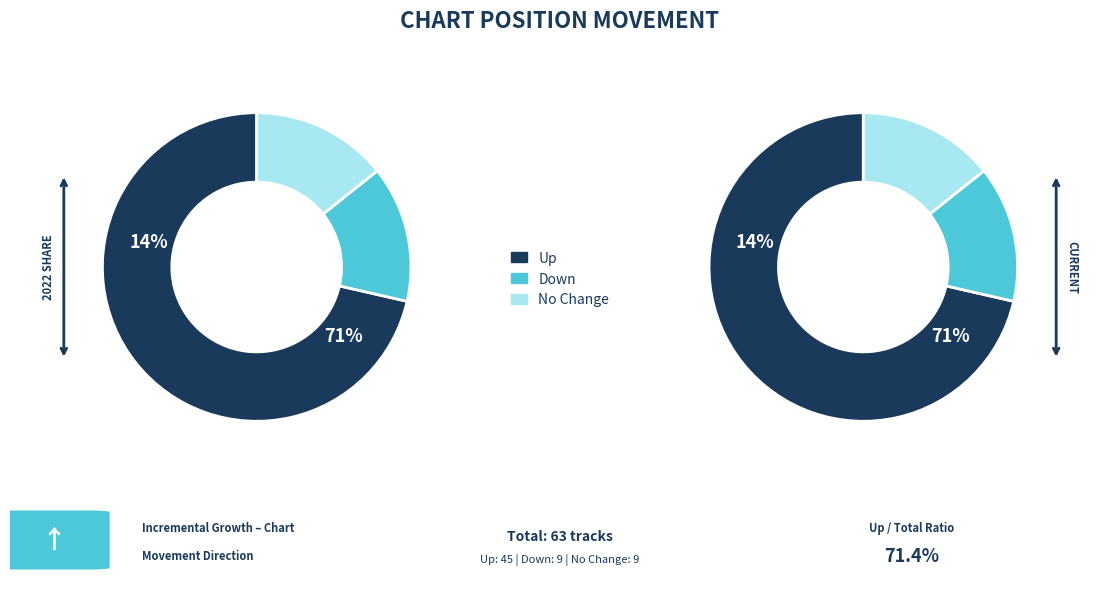

How much of the chart is everything except up?

28.6%